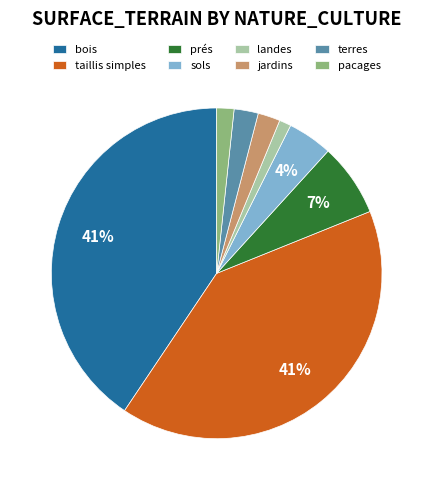

Which category has the smallest portion of the pie?

landes